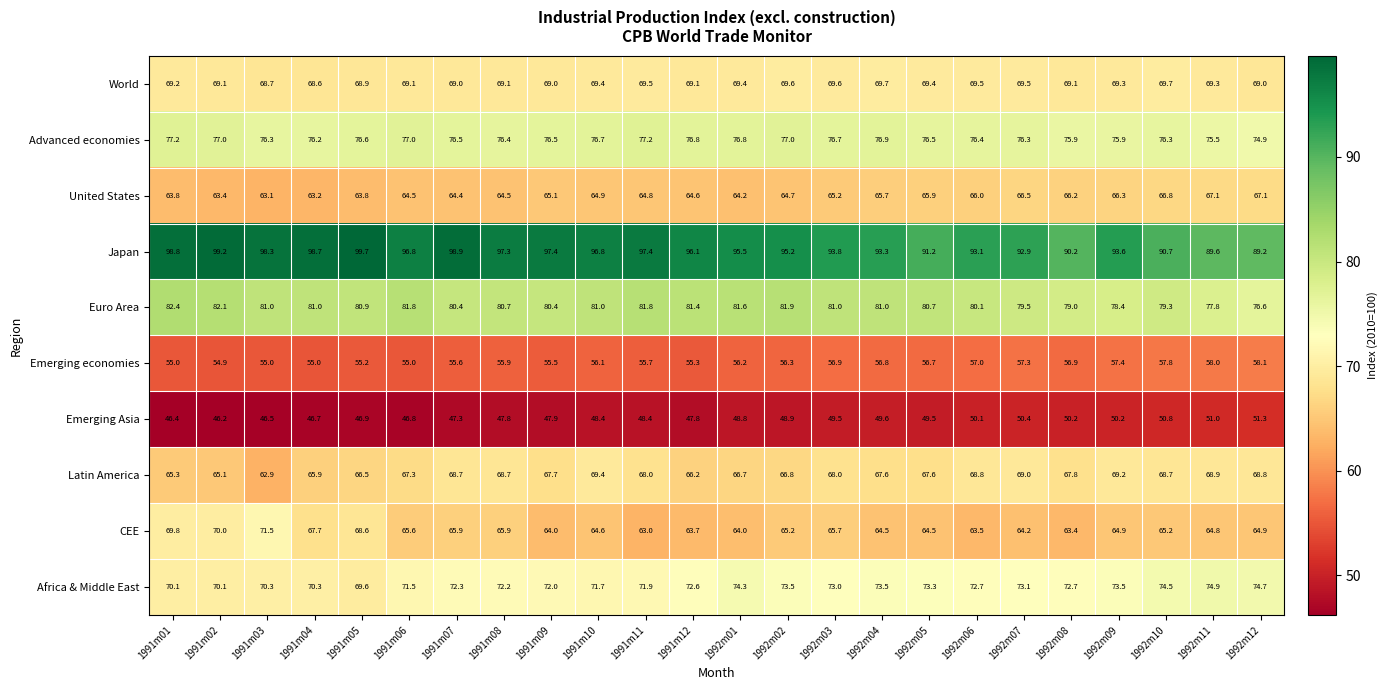

List the series in order of their peak value, highest first.

Japan, Euro Area, Advanced economies, Africa & Middle East, CEE, World, Latin America, United States, Emerging economies, Emerging Asia